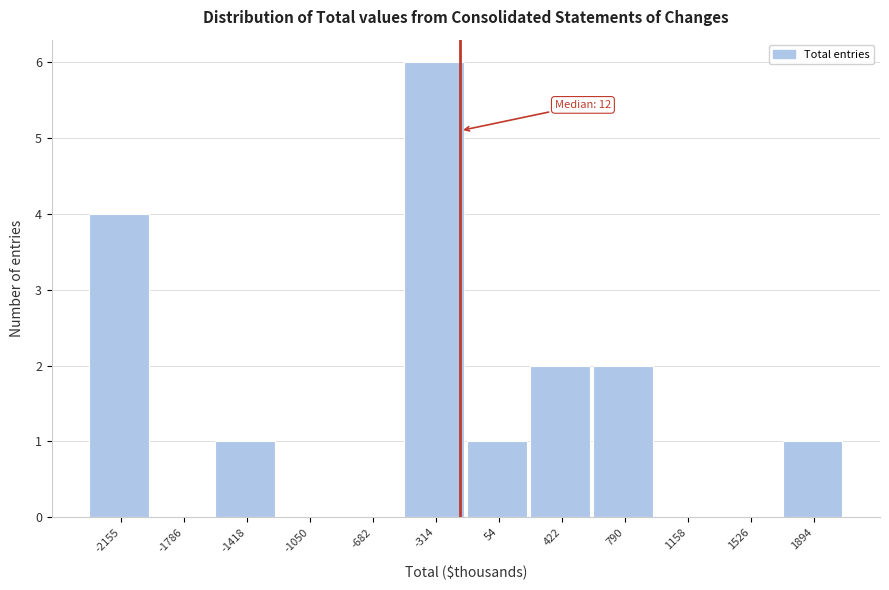

Reading left to right, what are all the values shown in this chart?

-2155=4	-1786=0	-1418=1	-1050=0	-682=0	-314=6	54=1	422=2	790=2	1158=0	1526=0	1894=1